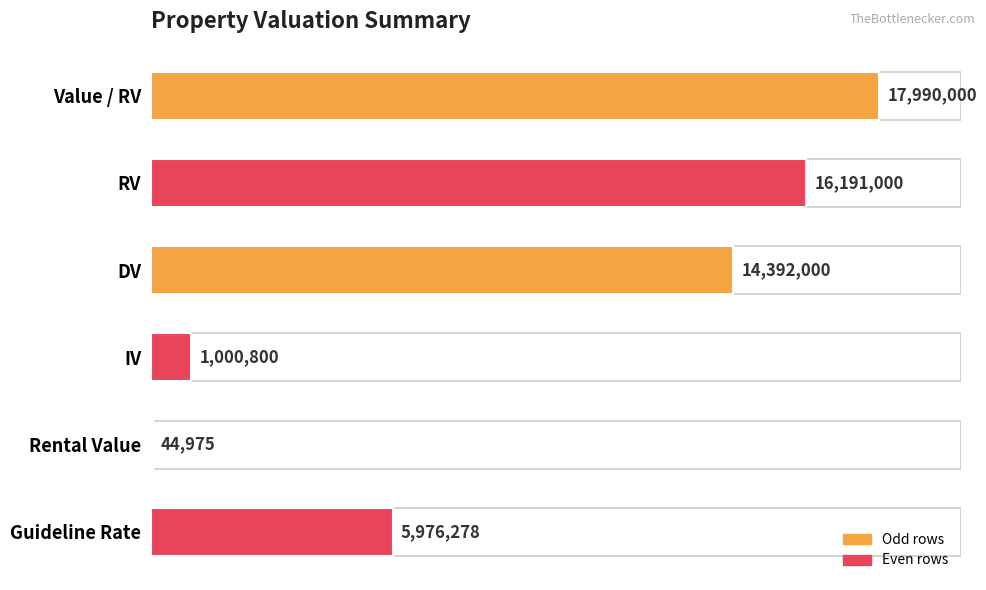

Count the number of categories in the chart.

6